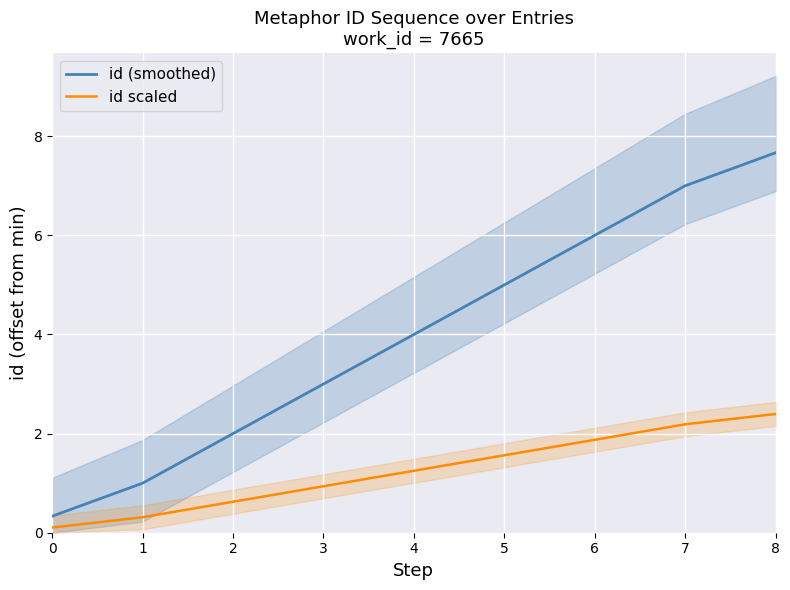

What is the difference between the maximum and second lowest values in the id scaled series?

2.1